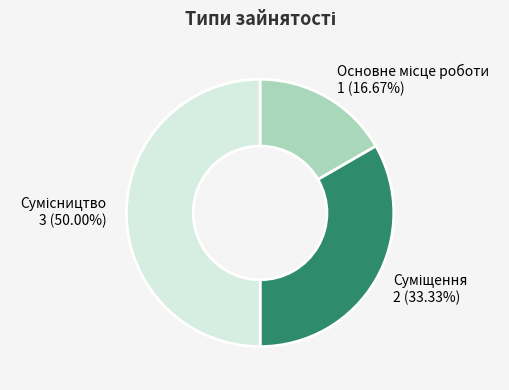

Is there a majority slice in this chart?

No